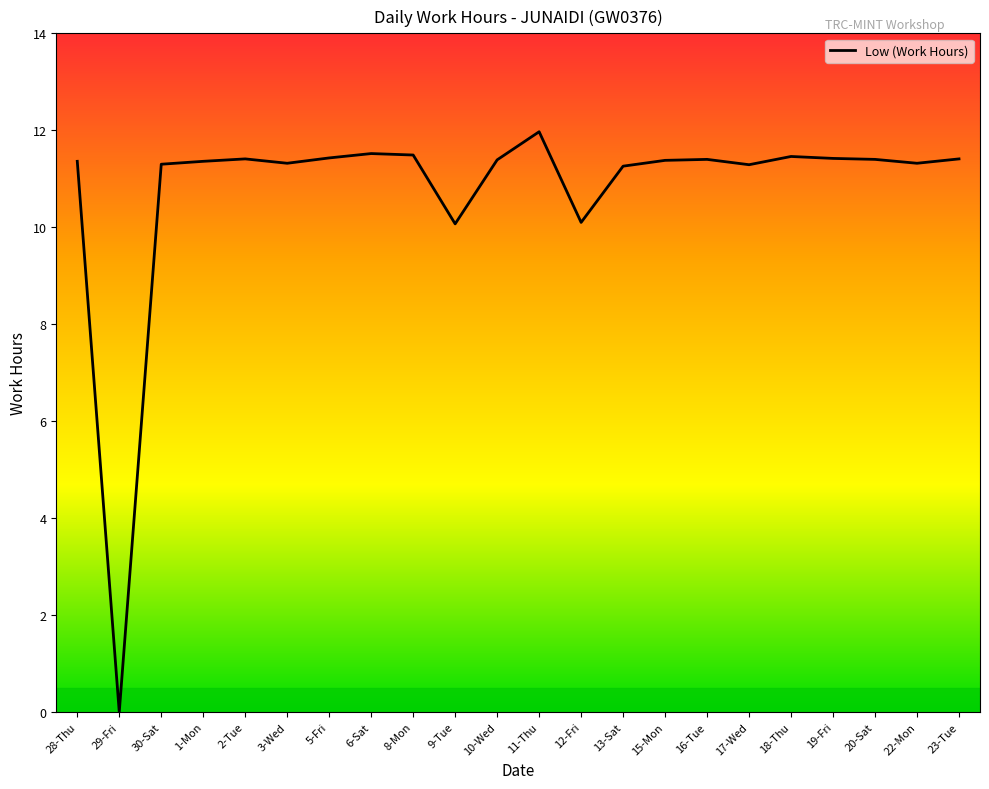

What position from the left is 3-Wed?

6